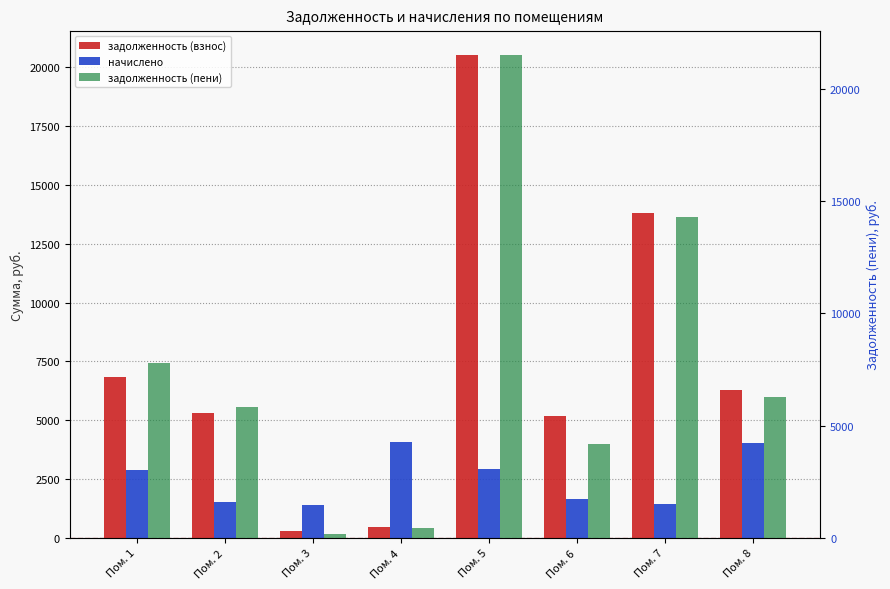

What is the value of the задолженность (пени) bar at the 4th from the left?

451.1